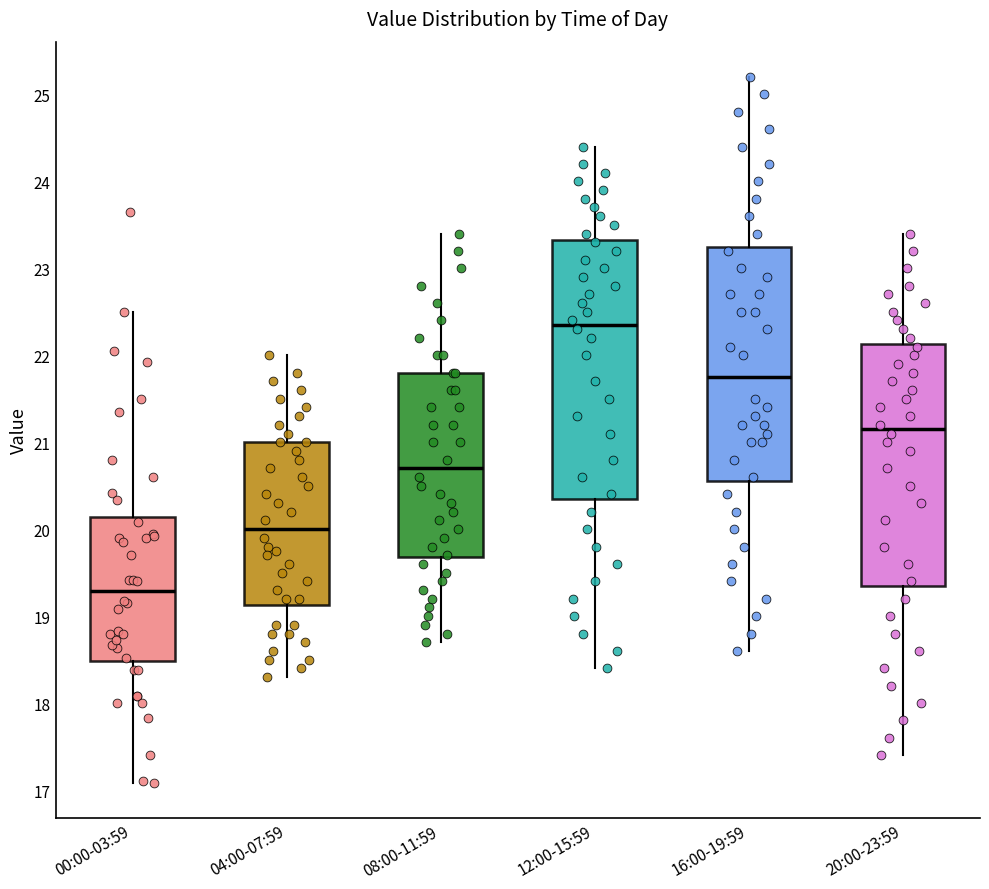

Comparing the boxes themselves (not the whiskers), which one is the tallest?

12:00-15:59